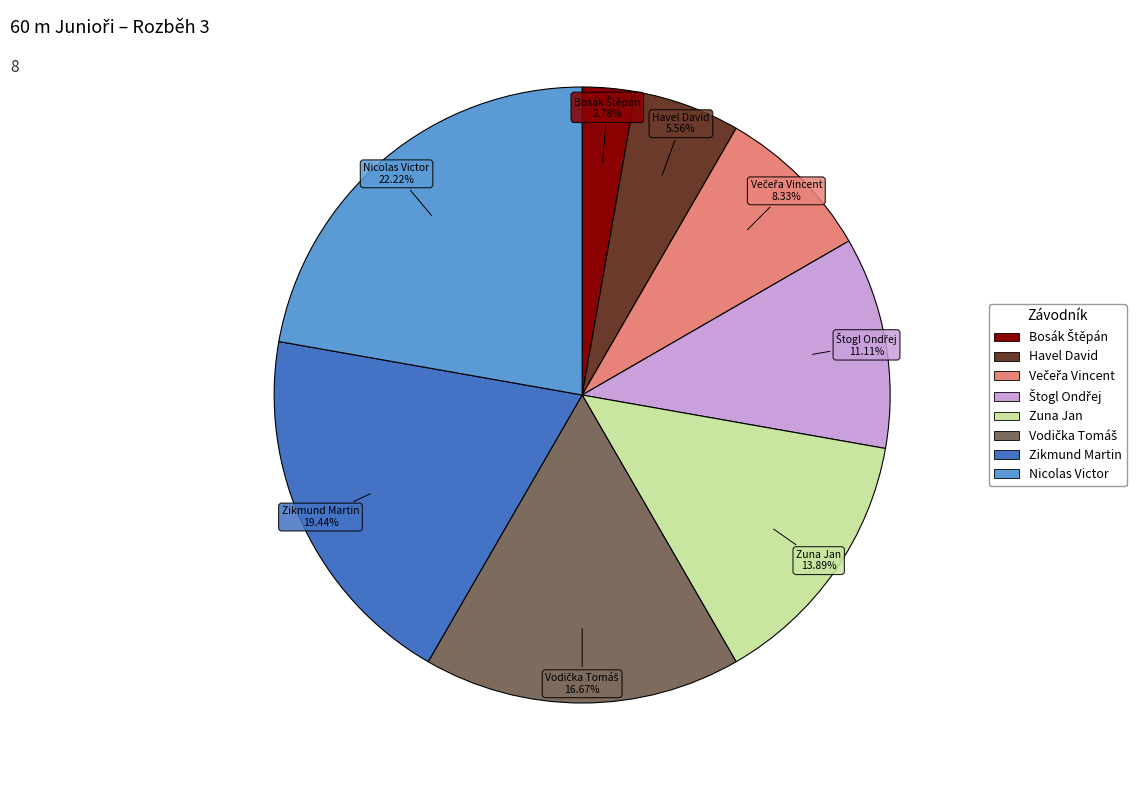

How many slices are in this pie chart?

8